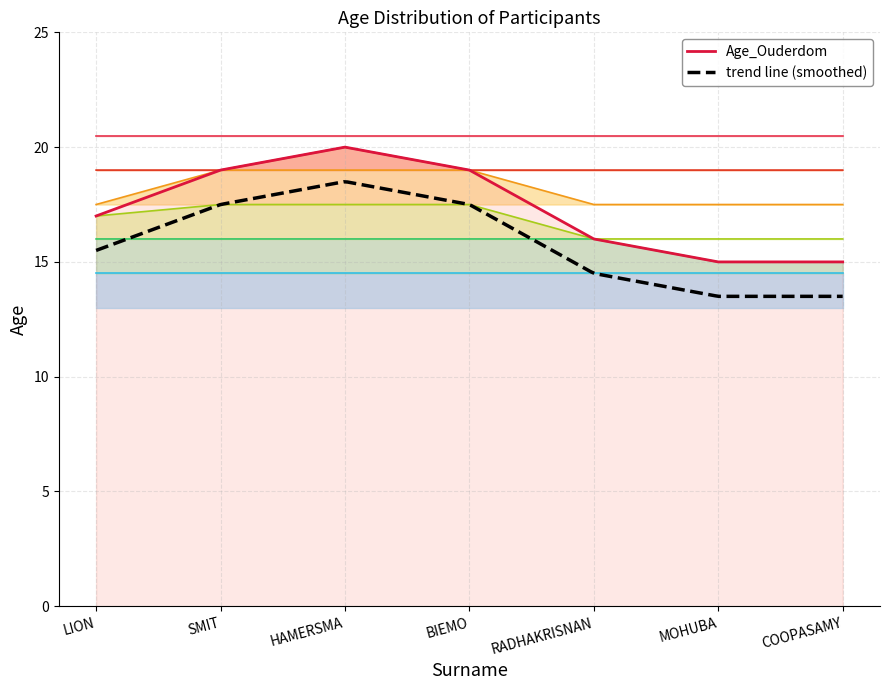

What is the label of the 3rd point from the left?

HAMERSMA